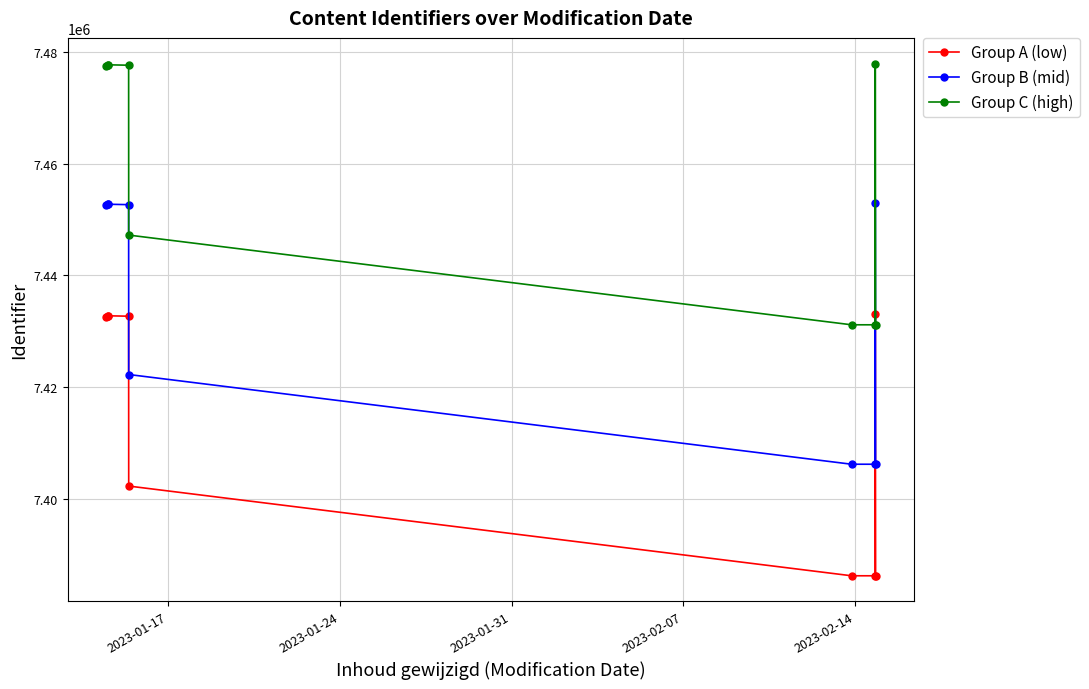

List the series in order of their peak value, lowest first.

Group A (low), Group B (mid), Group C (high)